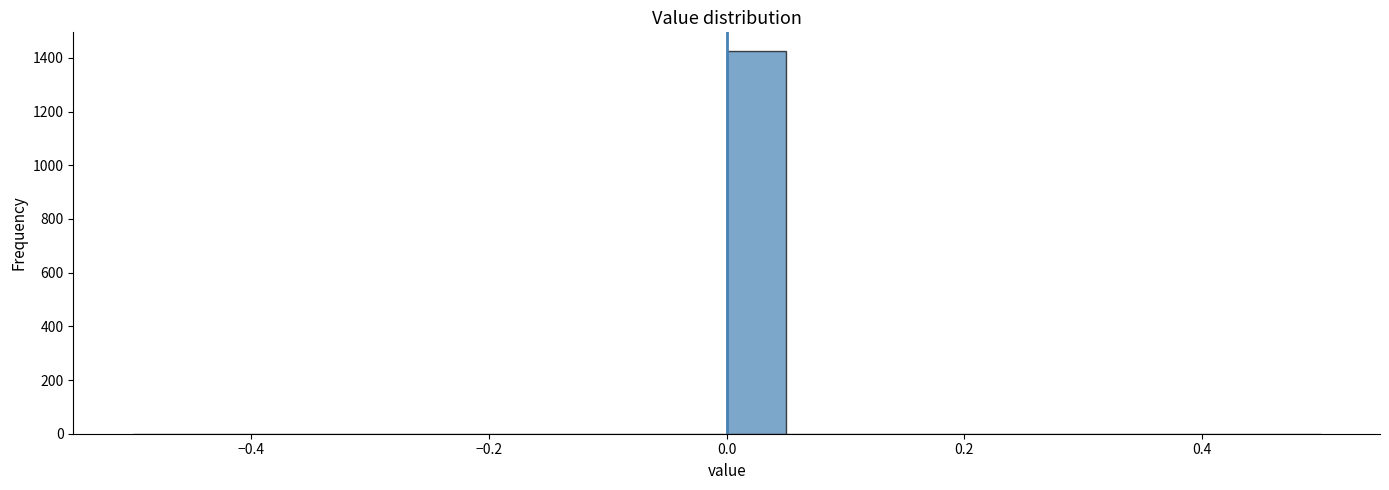

Around what value on the x-axis is the tallest bar? Give the approximate position of its centre, as read against the axis.

0.02